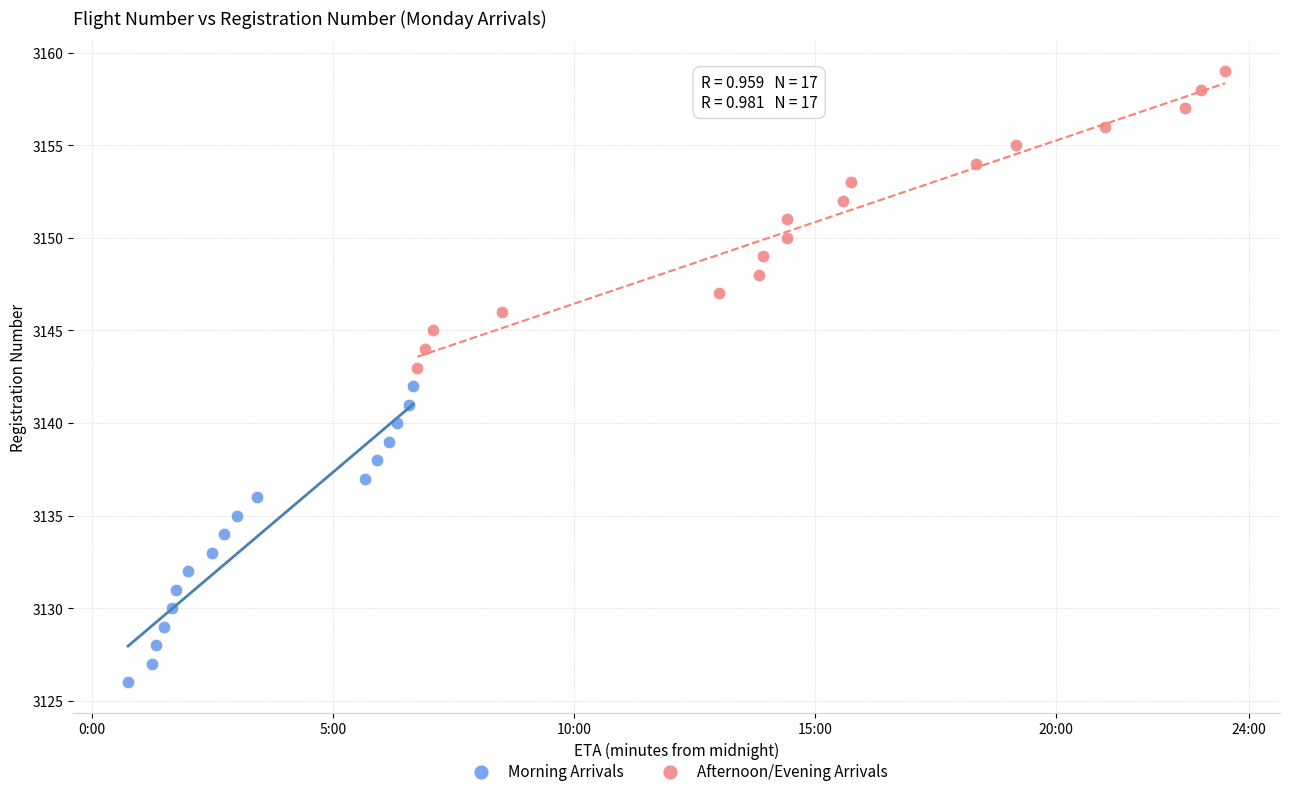

Which series reaches the maximum Y coordinate?

Afternoon/Evening Arrivals